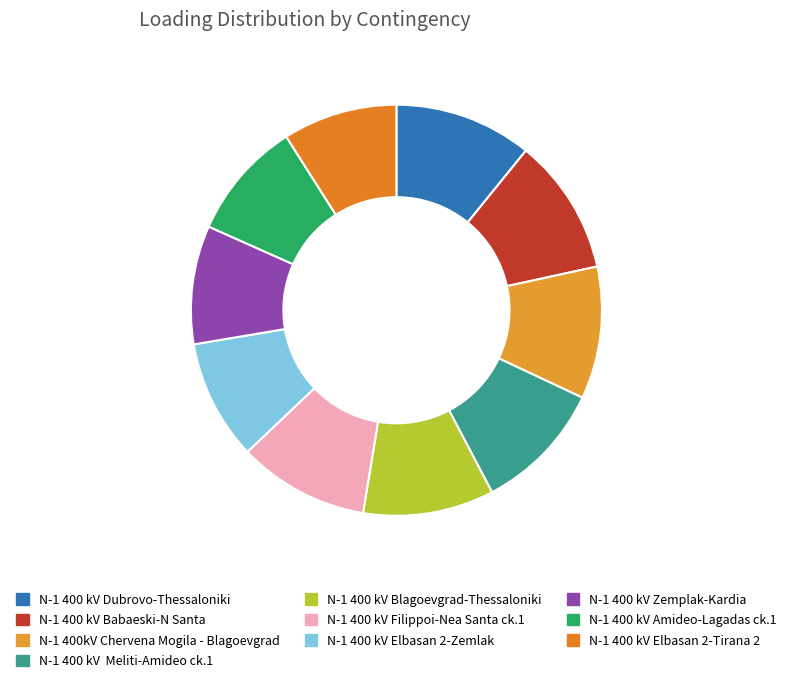

How many slices are in this pie chart?

10